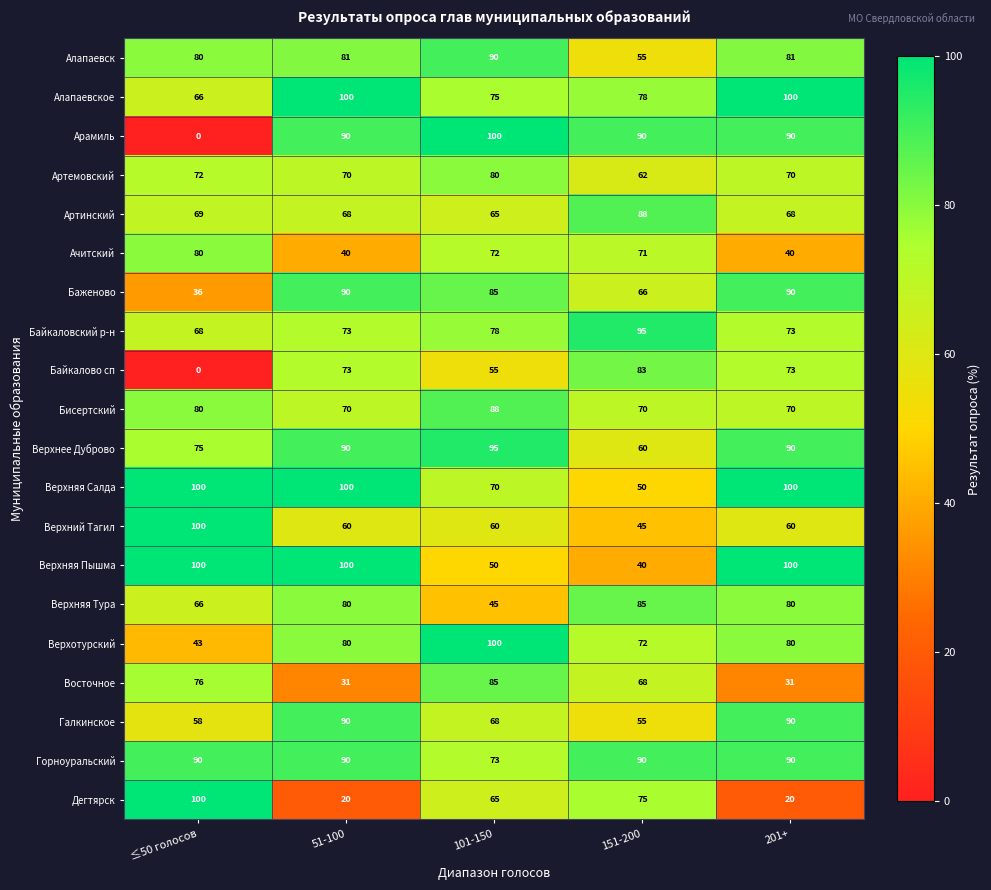

How many data points in Байкалово сп are less than 73?

2